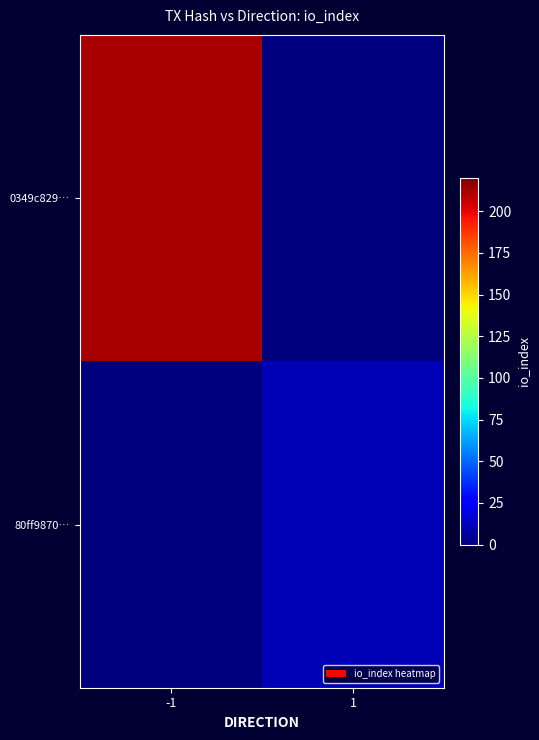

Rank the series by their average value, from highest to lowest.

0349c829…, 80ff9870…